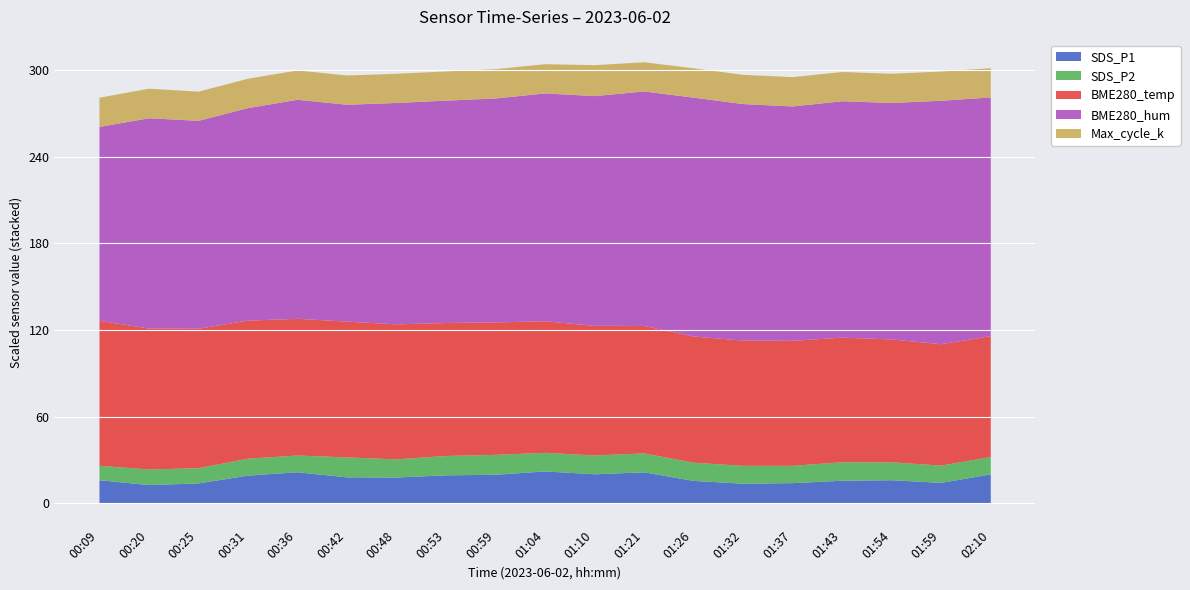

What is the sum of the Max_cycle_k values at 01:54 and 01:04?

40.5